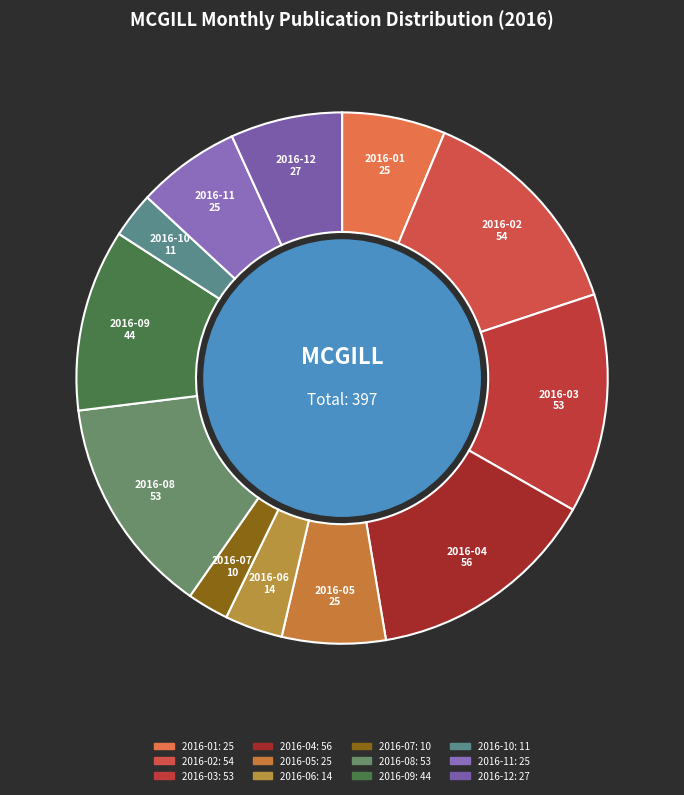

Approximately how many times larger is the value at 2016-07 compared to 2016-12?

0.4